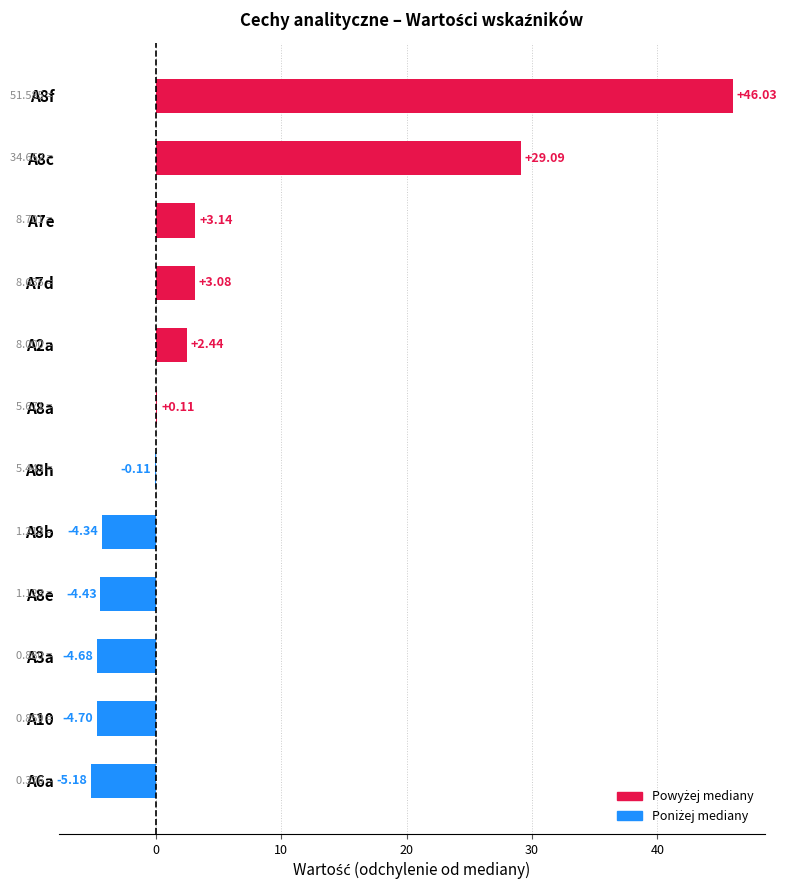

What is the sum of the values at A6a and A10?

-9.9